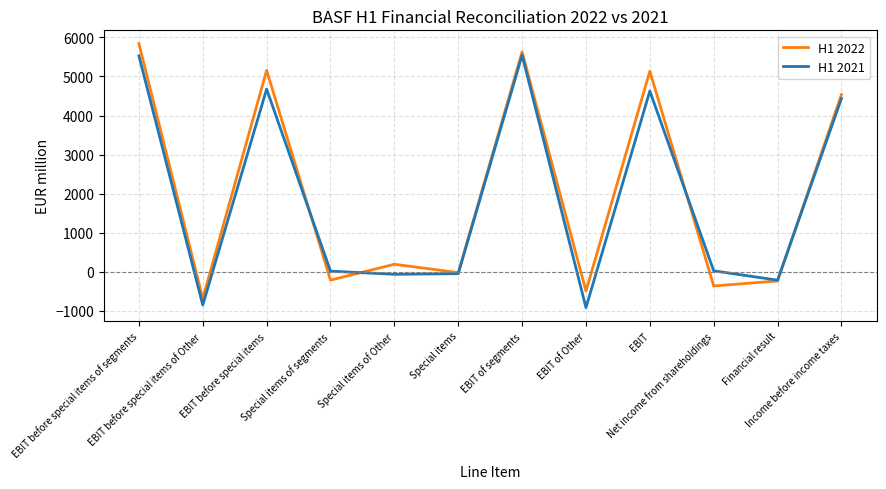

The H1 2021 series shows 4436 at Income before income taxes. True or false?

True